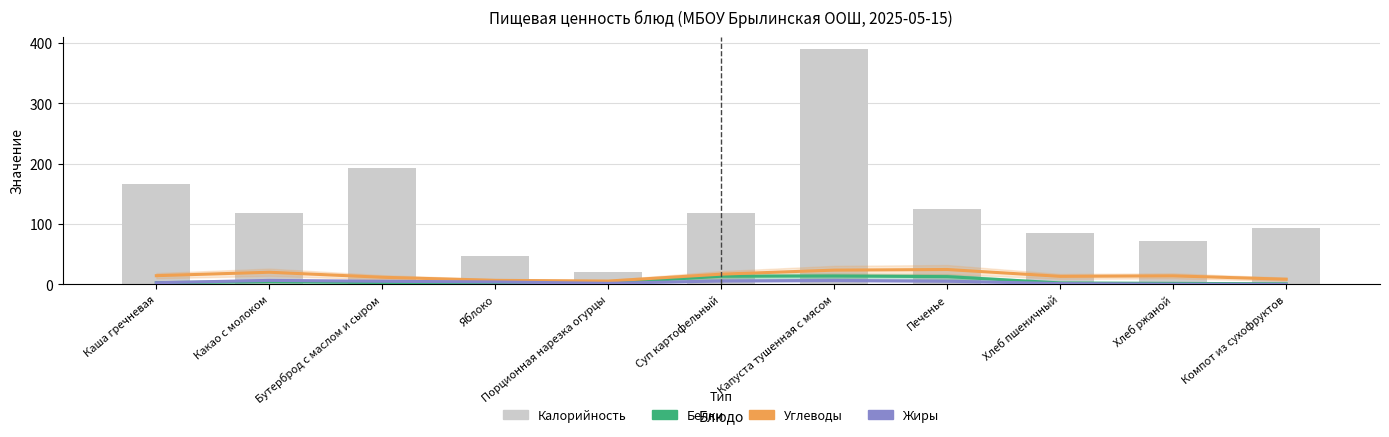

Which series changed the most between Какао с молоком and Хлеб ржаной?

Калорийность